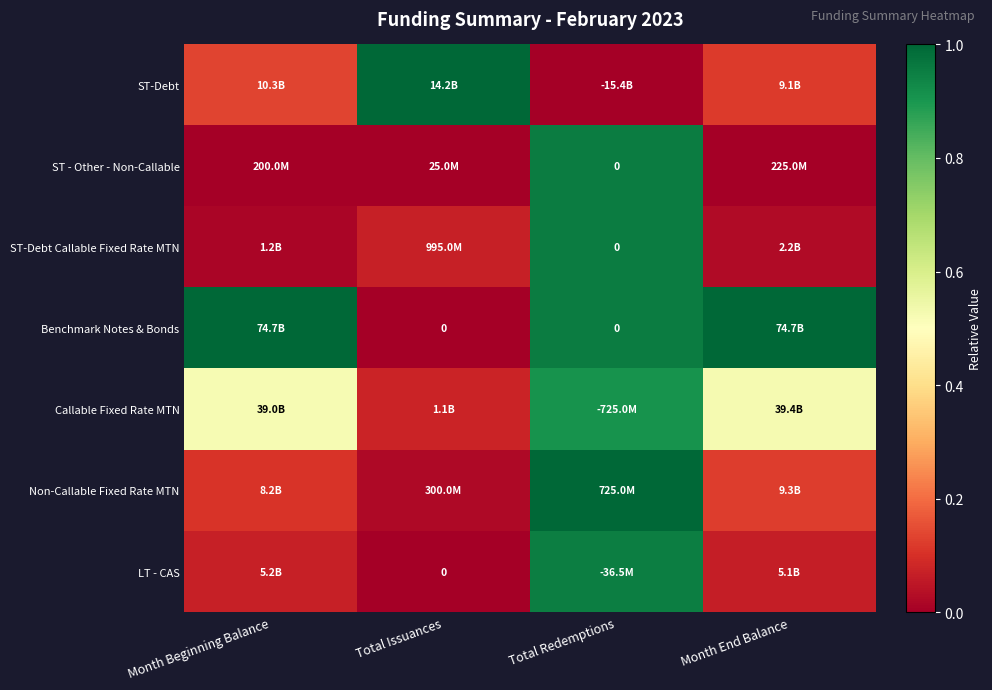

Which has a higher value, Month End Balance or Month Beginning Balance?

Month Beginning Balance